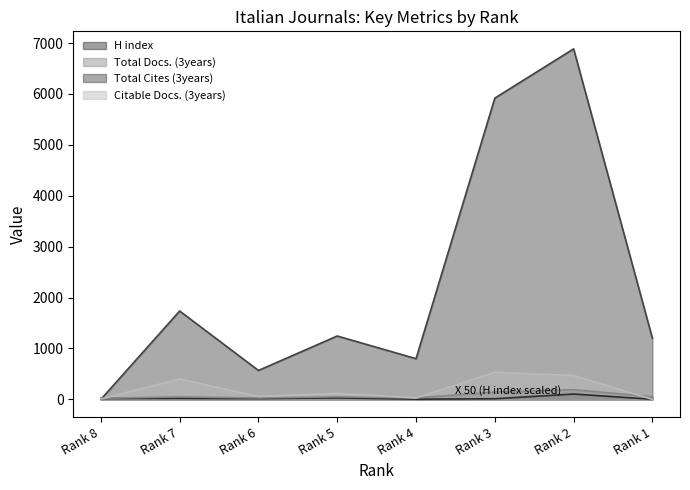

Where do Citable Docs. (3years) and Total Cites (3years) first cross each other?

Rank 8 and Rank 7